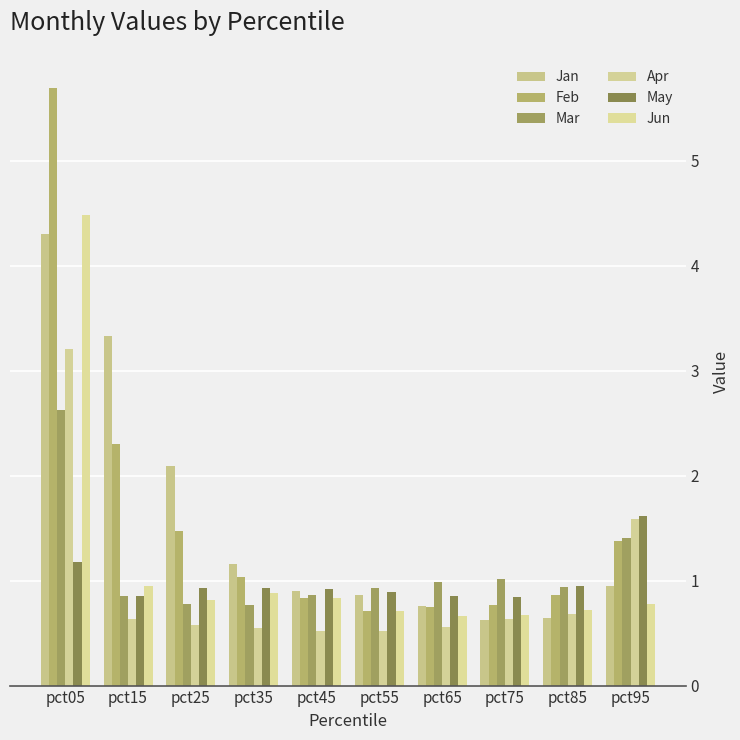

Reading left to right, what are all the values shown in this chart?

Jan: pct05=4.3	pct15=3.3	pct25=2.1	pct35=1.2	pct45=0.9	pct55=0.9	pct65=0.8	pct75=0.6	pct85=0.6	pct95=0.9
Feb: pct05=5.7	pct15=2.3	pct25=1.5	pct35=1.0	pct45=0.8	pct55=0.7	pct65=0.8	pct75=0.8	pct85=0.9	pct95=1.4
Mar: pct05=2.6	pct15=0.9	pct25=0.8	pct35=0.8	pct45=0.9	pct55=0.9	pct65=1.0	pct75=1.0	pct85=0.9	pct95=1.4
Apr: pct05=3.2	pct15=0.6	pct25=0.6	pct35=0.5	pct45=0.5	pct55=0.5	pct65=0.6	pct75=0.6	pct85=0.7	pct95=1.6
May: pct05=1.2	pct15=0.9	pct25=0.9	pct35=0.9	pct45=0.9	pct55=0.9	pct65=0.9	pct75=0.8	pct85=1.0	pct95=1.6
Jun: pct05=4.5	pct15=0.9	pct25=0.8	pct35=0.9	pct45=0.8	pct55=0.7	pct65=0.7	pct75=0.7	pct85=0.7	pct95=0.8